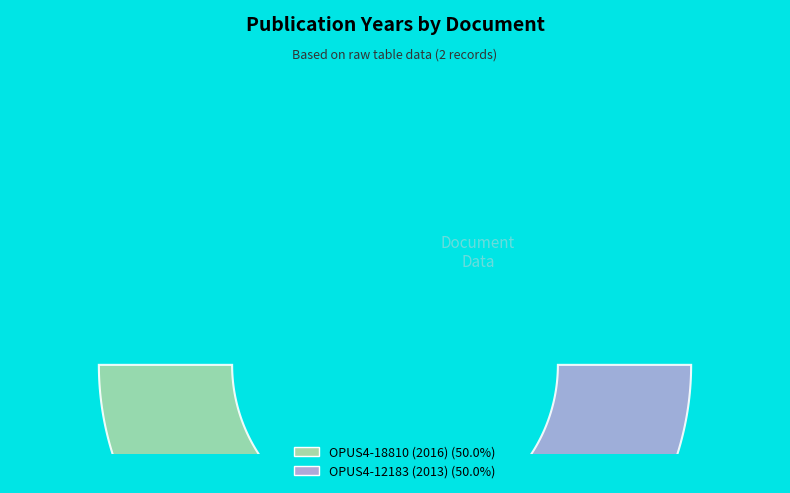

How many slices are in this pie chart?

2